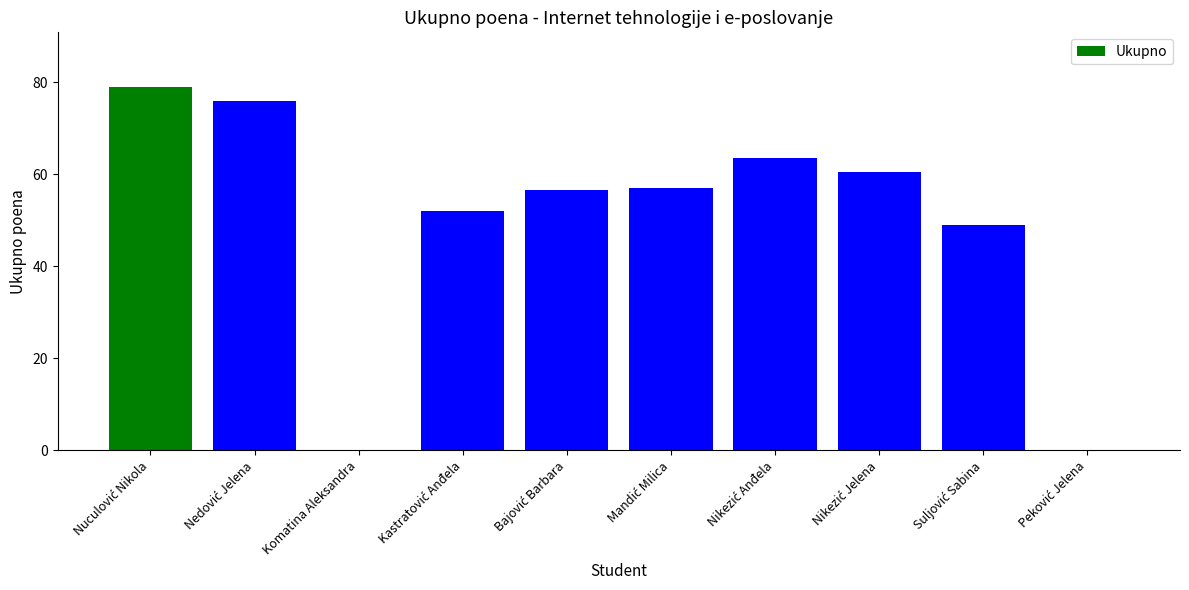

What is the sum of all values?

493.5